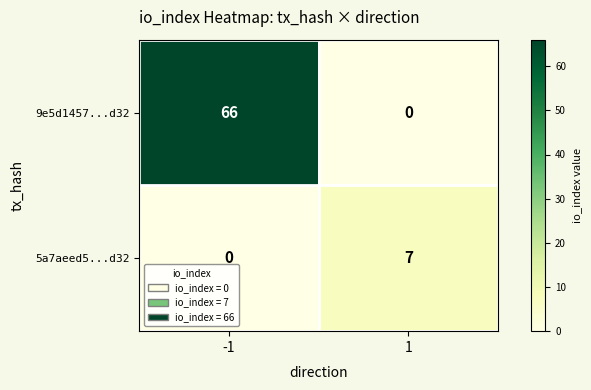

Reading right to left, transcribe all the data shown in this chart.

9e5d1457...d32: 1=0	-1=66
5a7aeed5...d32: 1=7	-1=0